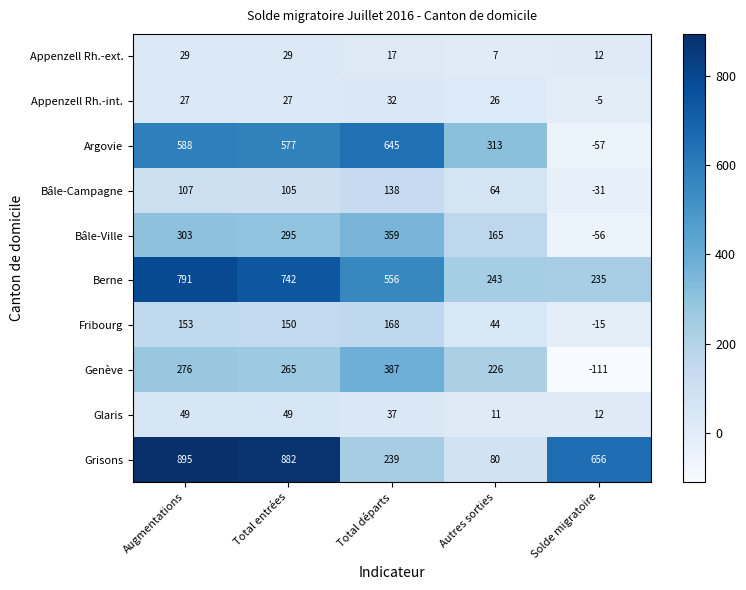

Where does the Glaris series first go above 37?

Augmentations